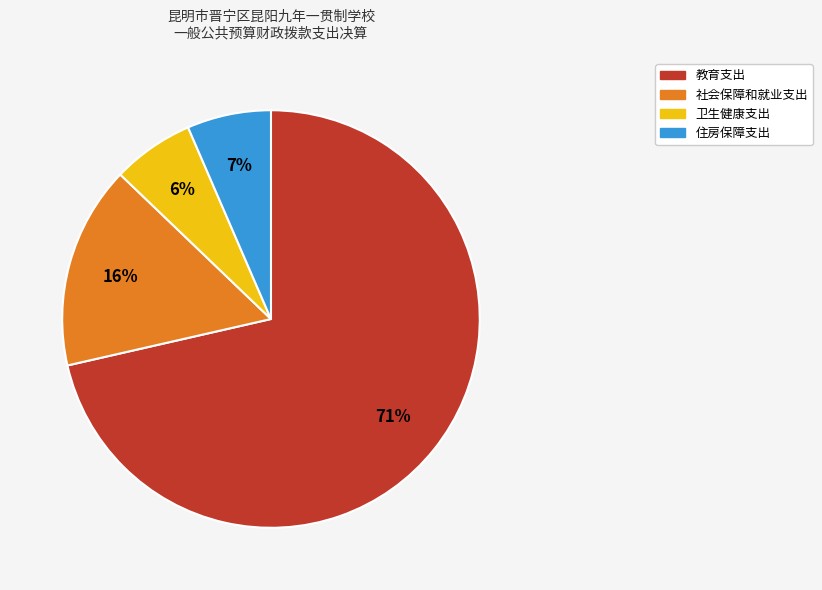

Which category has the biggest portion of the pie?

教育支出